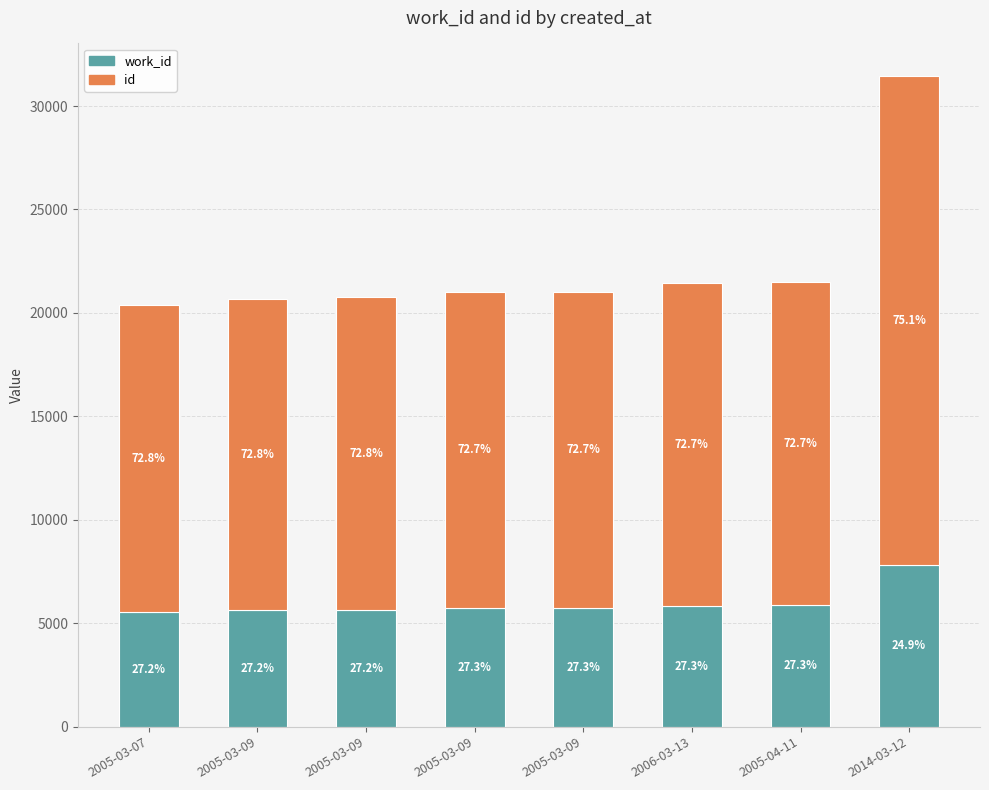

What are all the series names shown in the legend?

work_id, id